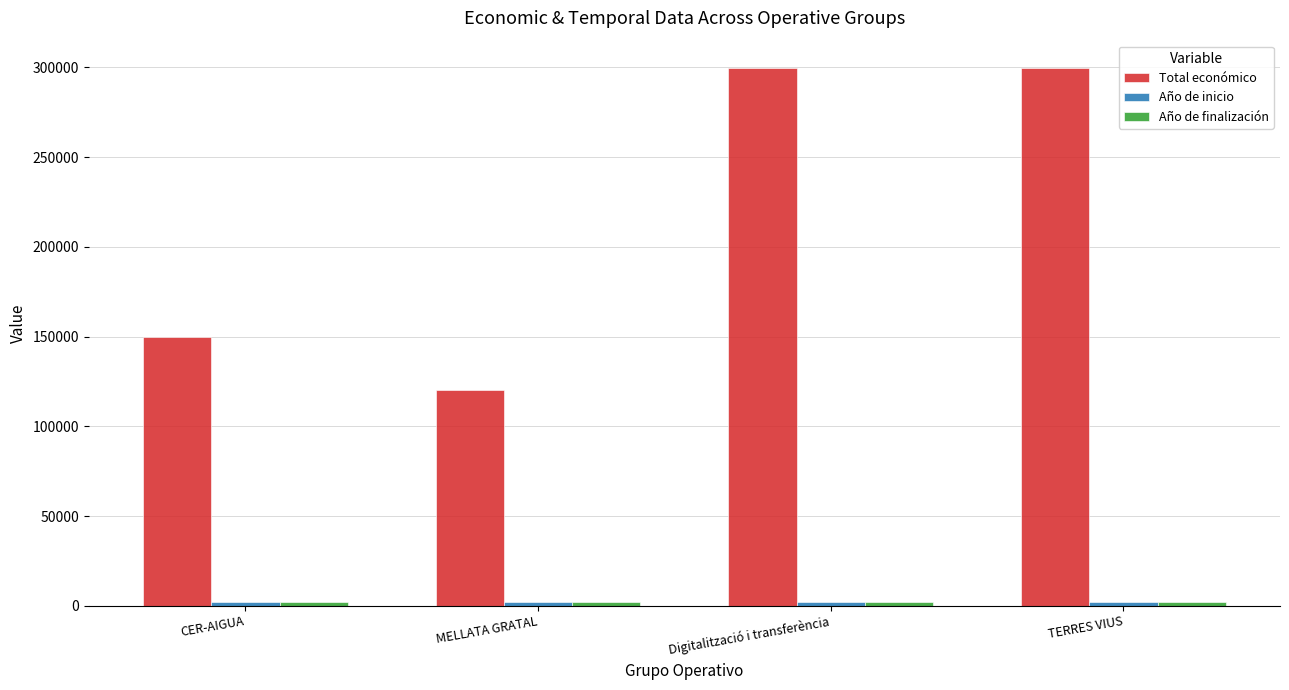

At how many categories does at least one series exceed 35090?

4